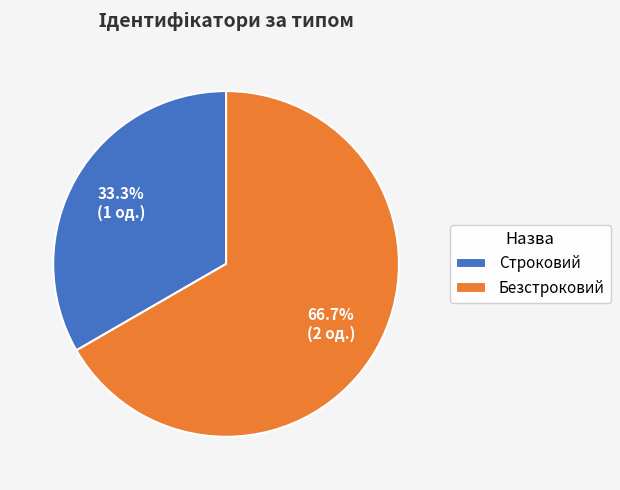

Count the number of slices in the pie.

2